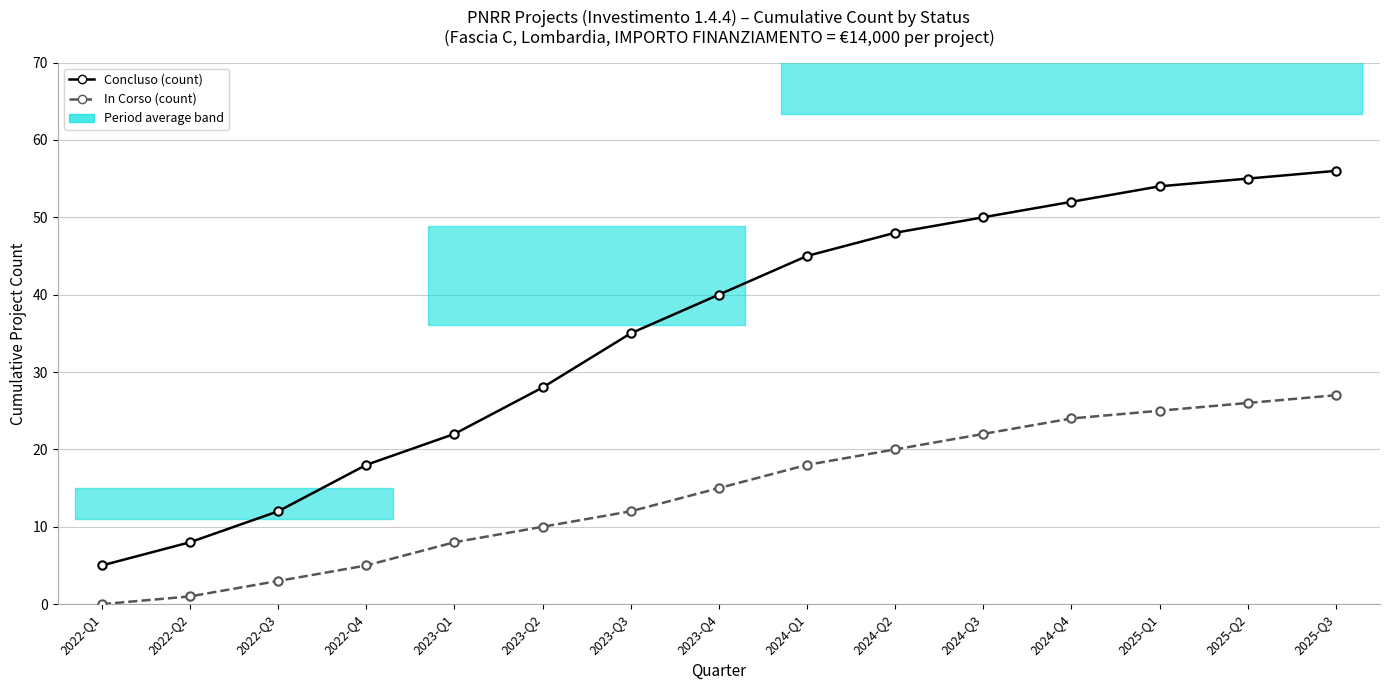

Rank the series by their maximum value, from lowest to highest.

In Corso (count), Concluso (count)